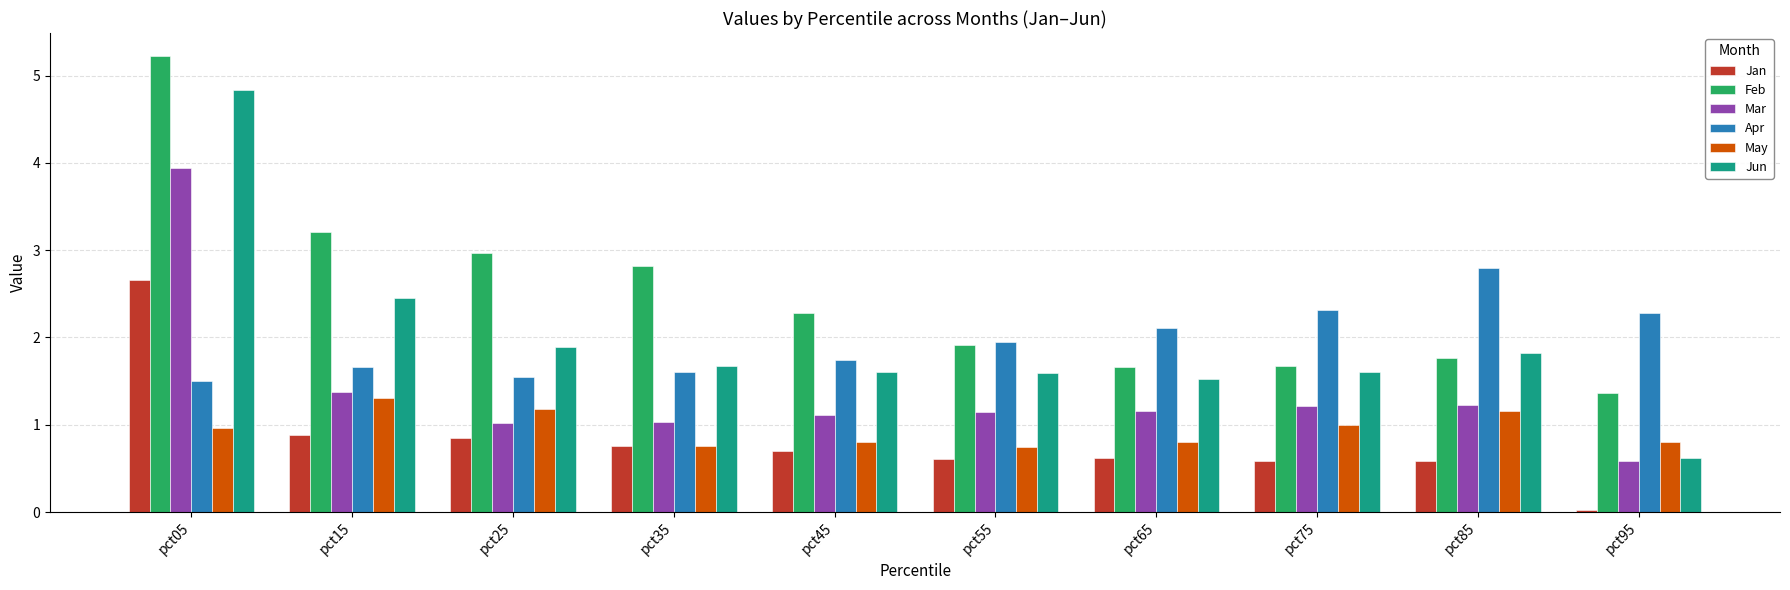

Is it true that Feb equals 2.6 at pct75?

False